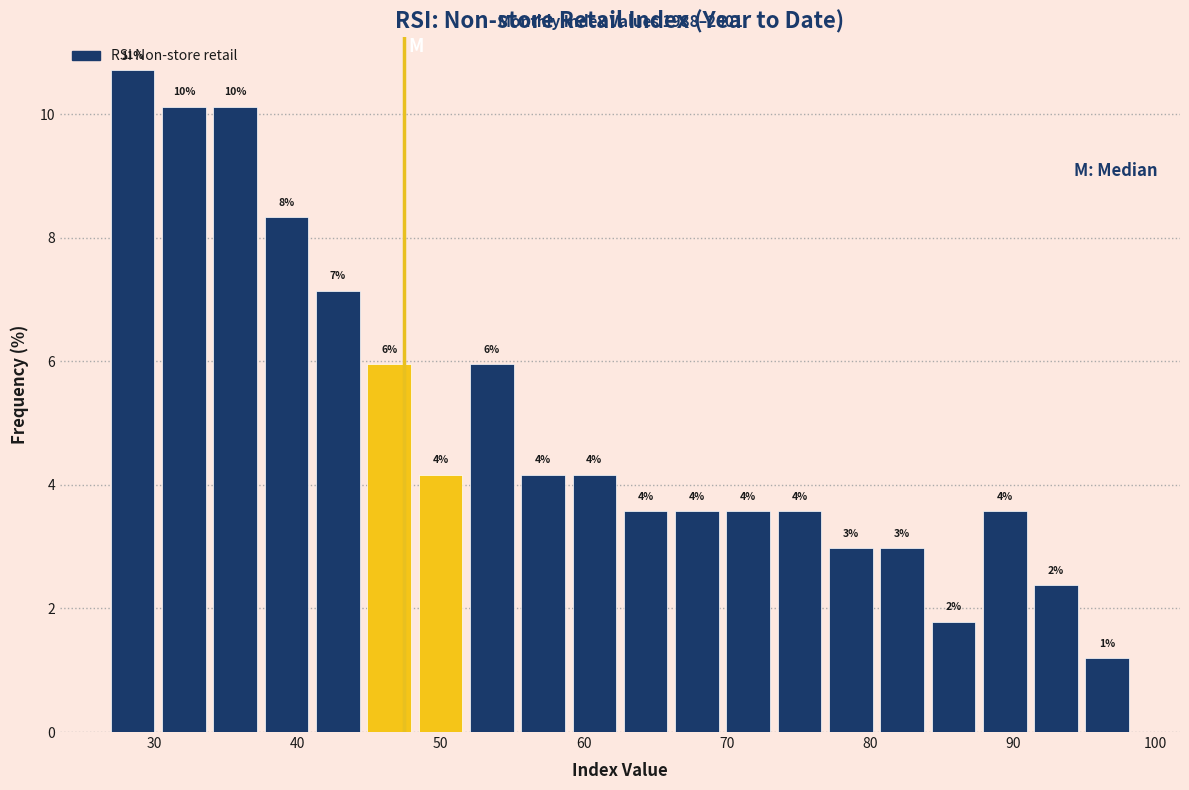

Read against the x-axis, roughly where is the centre of the tallest bar?

28